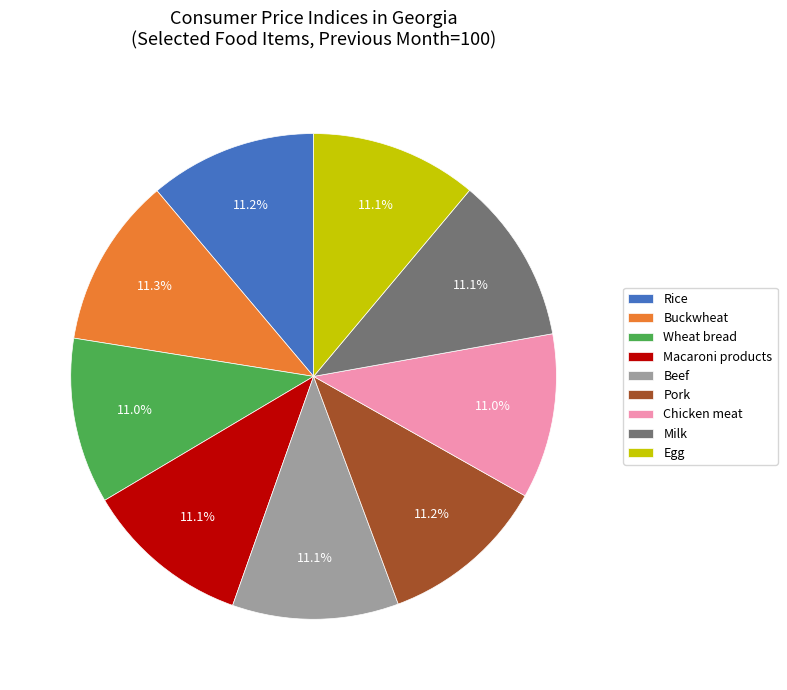

Does Wheat bread account for over 50% of the chart?

No